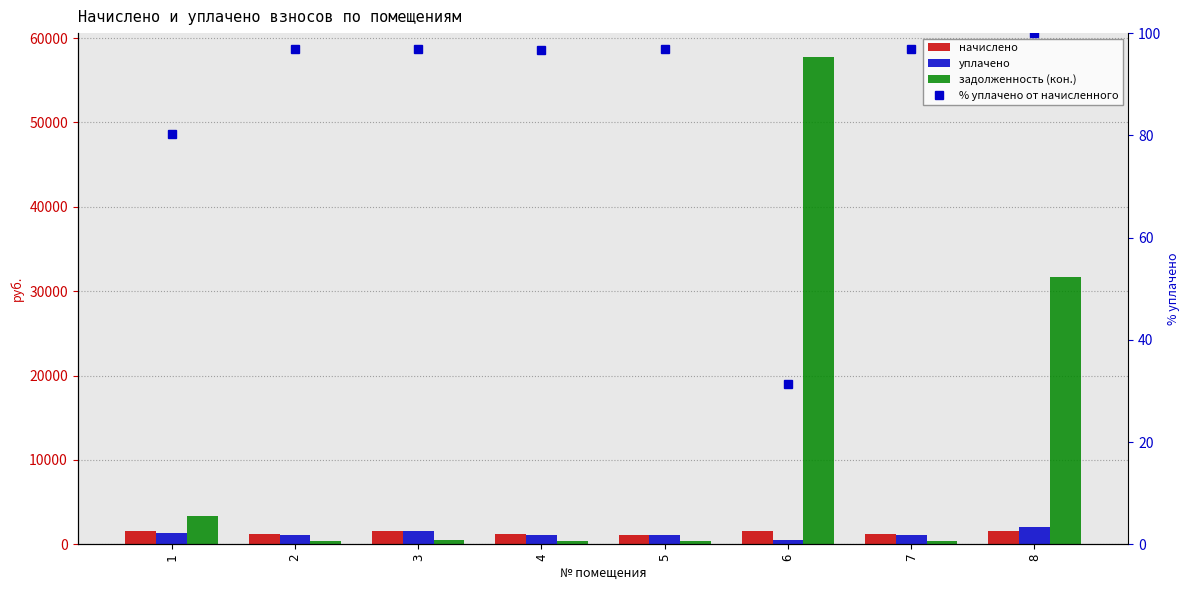

Rank the categories by задолженность (кон.) value from lowest to highest.

5, 2, 4, 7, 3, 1, 8, 6